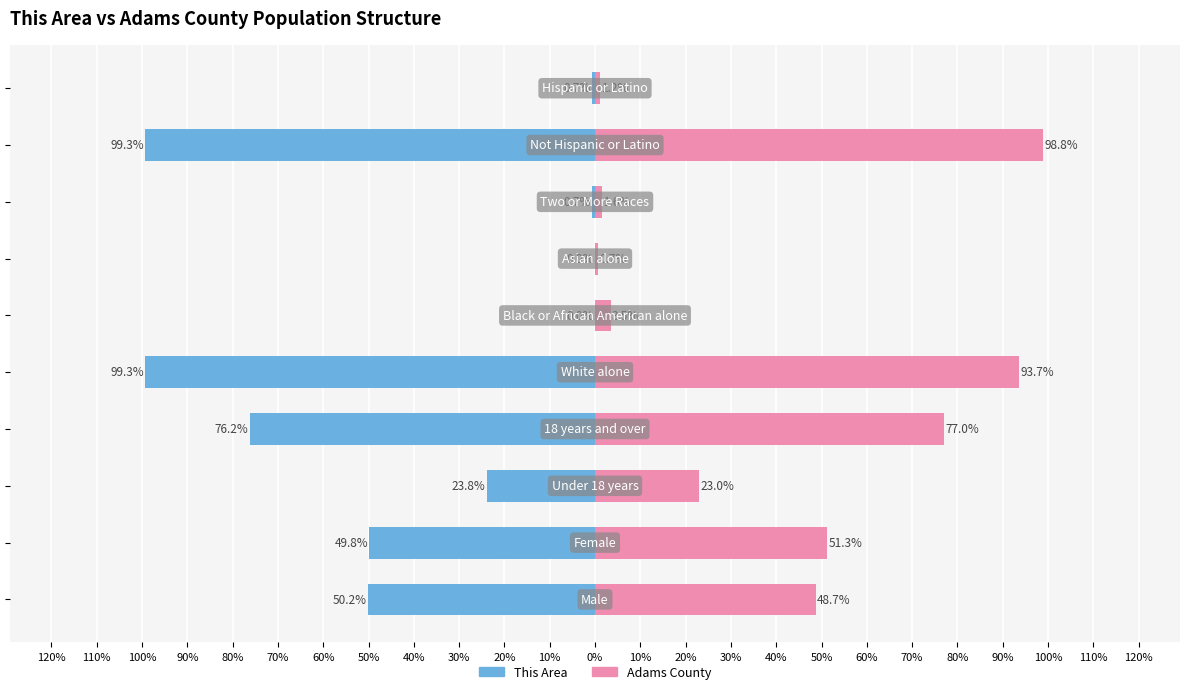

Is the value of This Area at 40% greater than the value of Adams County at 60%?

No